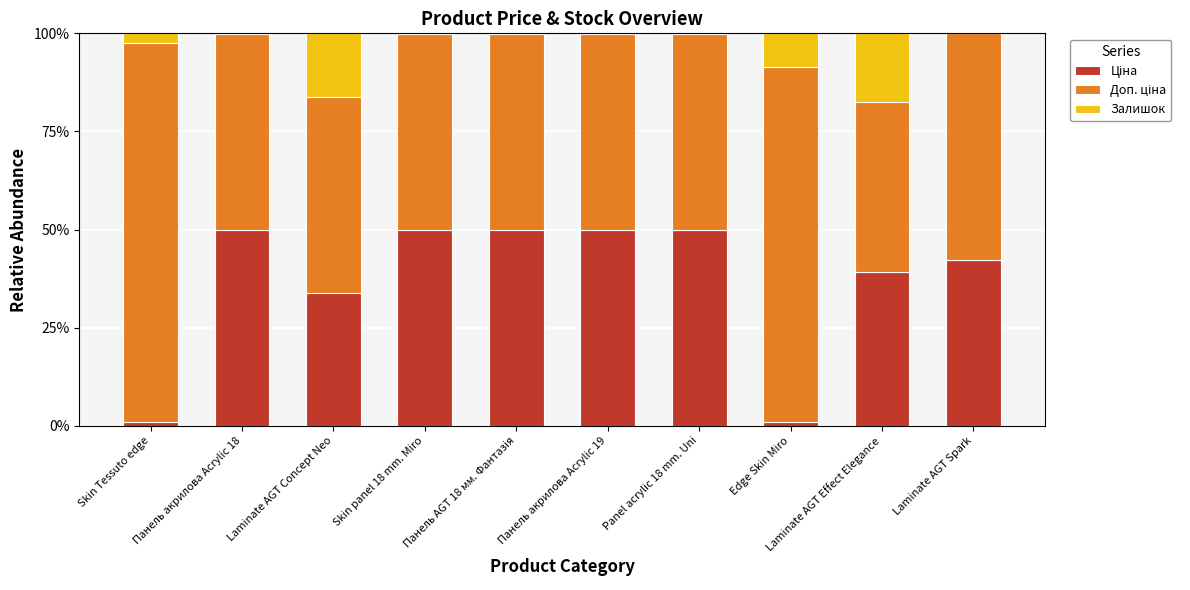

Where is Залишок nearest to the value 8?

Edge Skin Miro